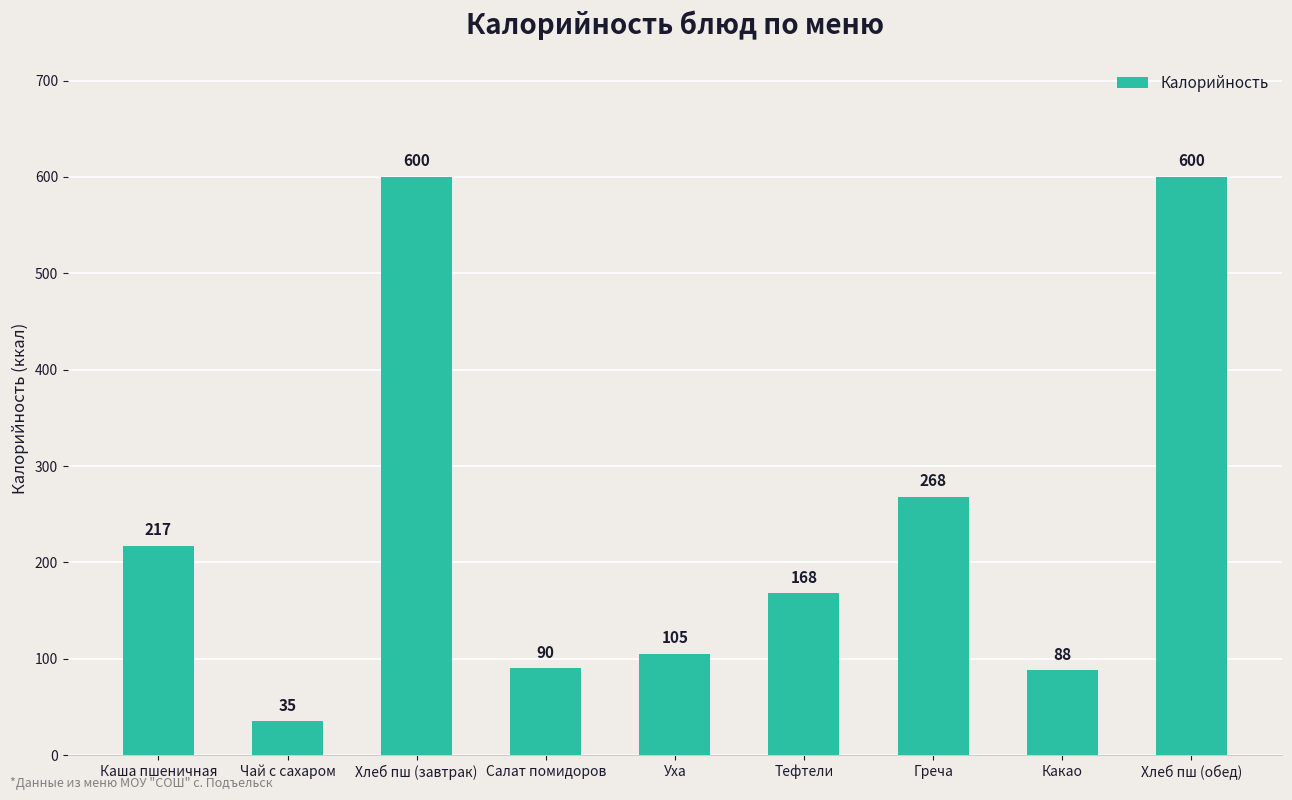

Reading right to left, extract all data points from this chart.

600	88	268	168	105	90	600	35	217